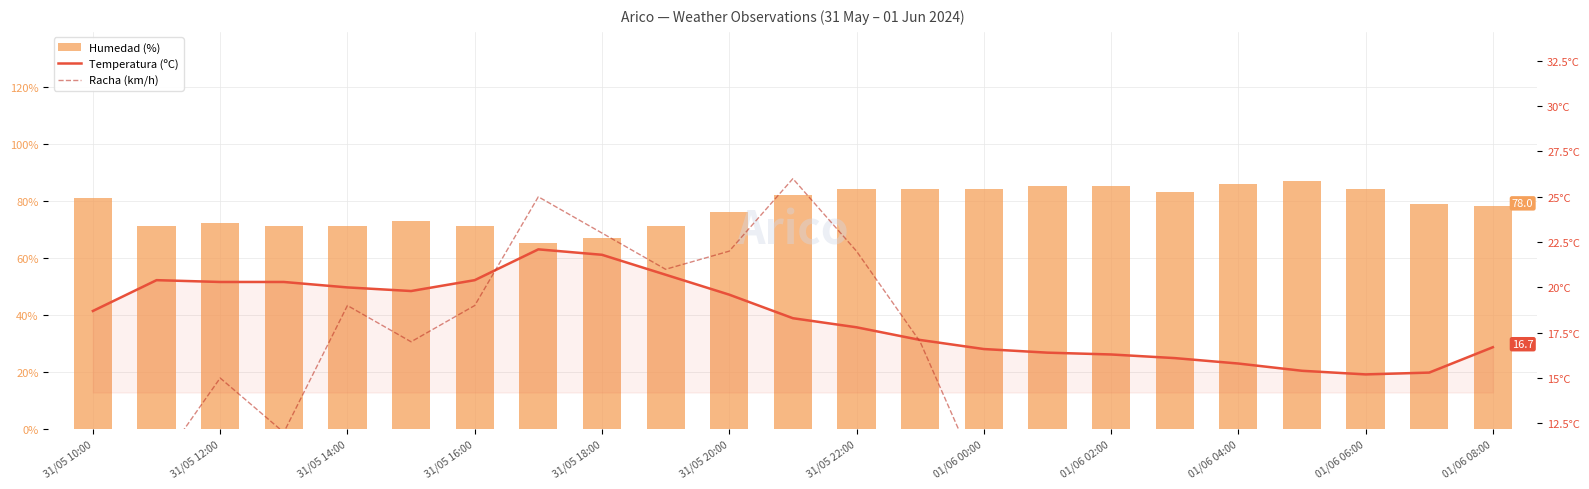

How many values in the Racha (km/h) series exceed 12?

11